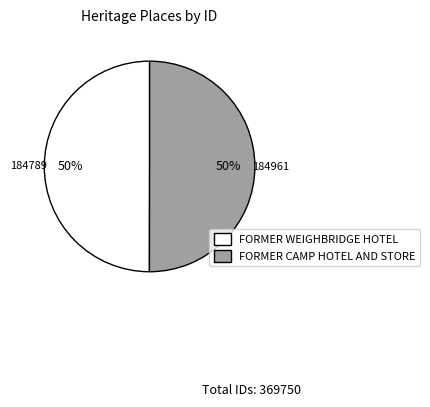

What percentage is the FORMER WEIGHBRIDGE HOTEL slice, to the nearest percent?

50%